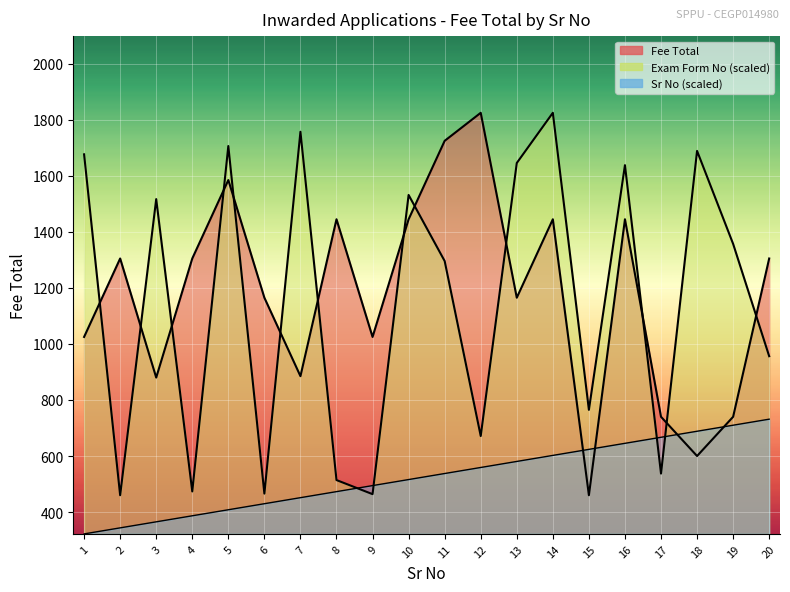

What is the total value across all series at 20?

2992.7